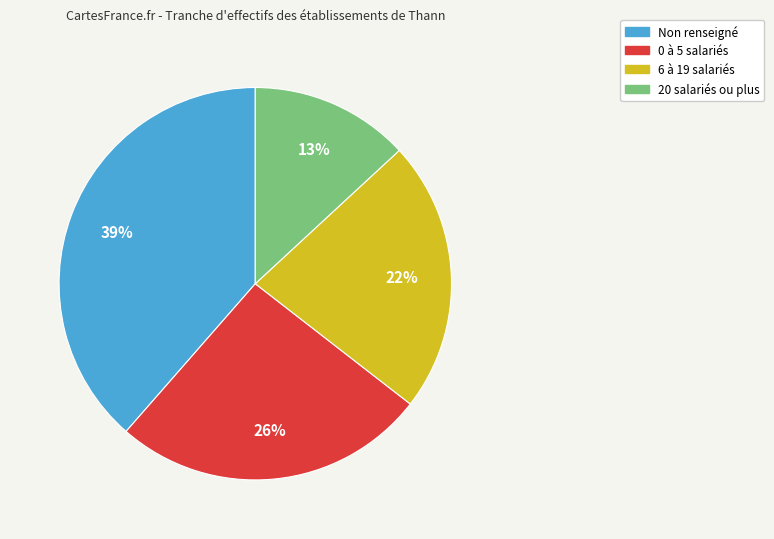

Is there a majority slice in this chart?

No